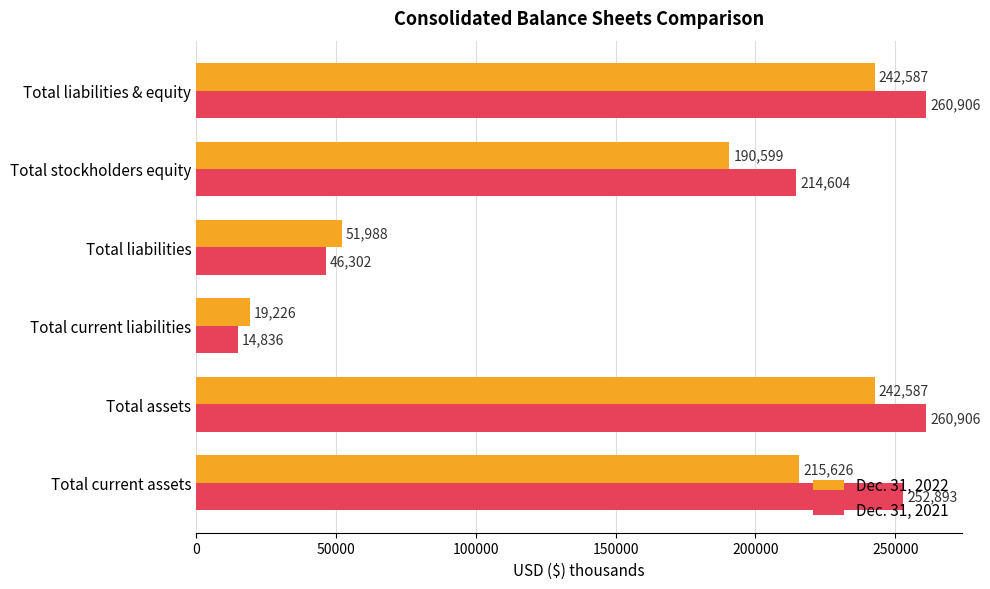

What is the difference between the maximum and minimum values in the Dec. 31, 2021 series?

246070